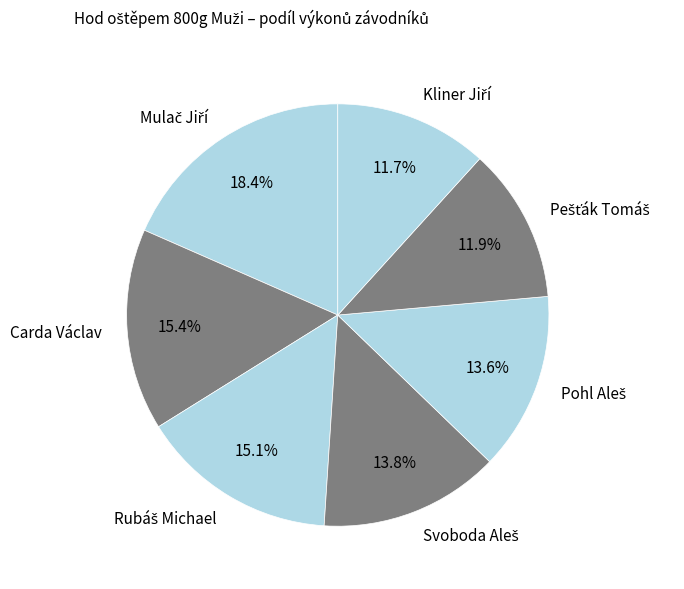

Does any single category account for the majority?

No